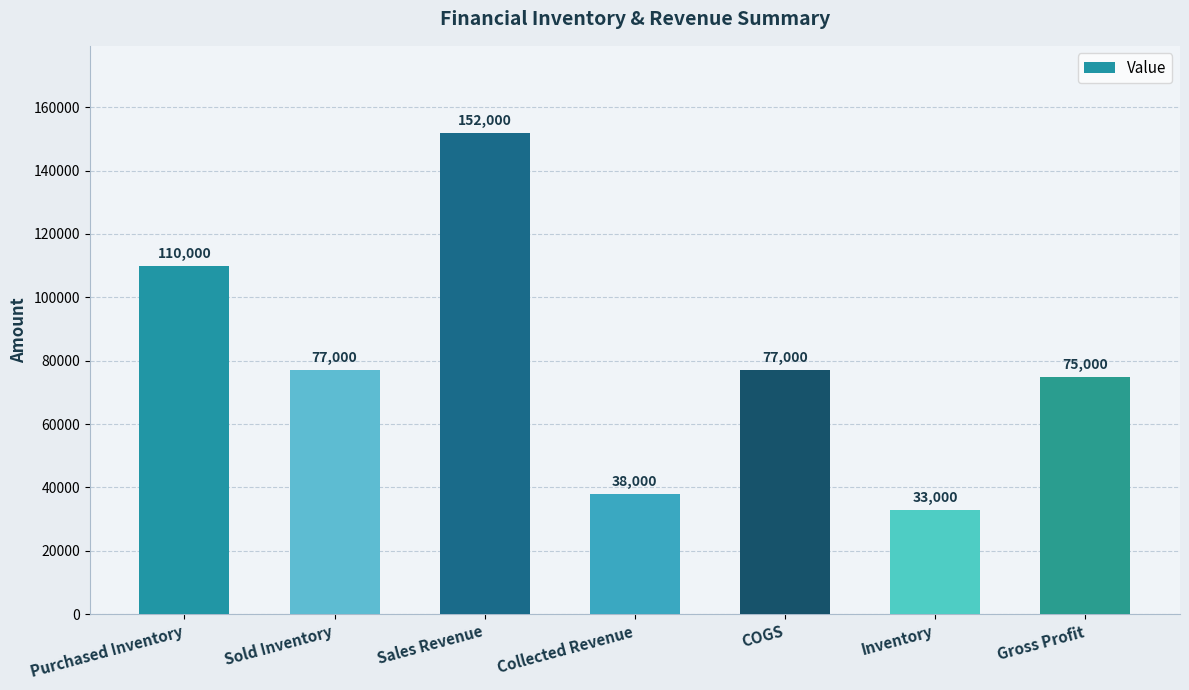

What is the maximum value shown in the chart?

152000